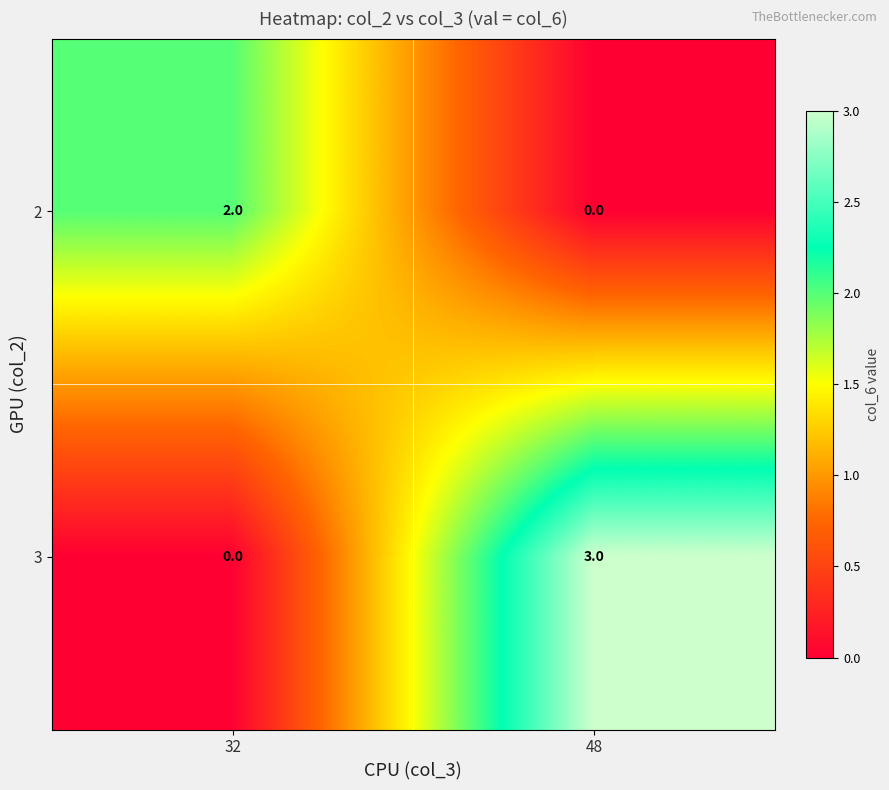

At how many categories does at least one series exceed 0?

2